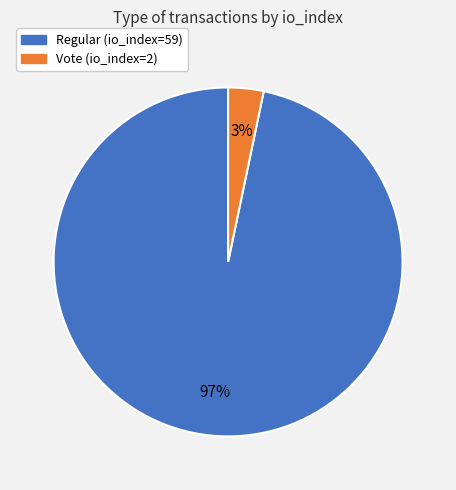

Rank the categories by value from highest to lowest.

Regular (io_index=59), Vote (io_index=2)